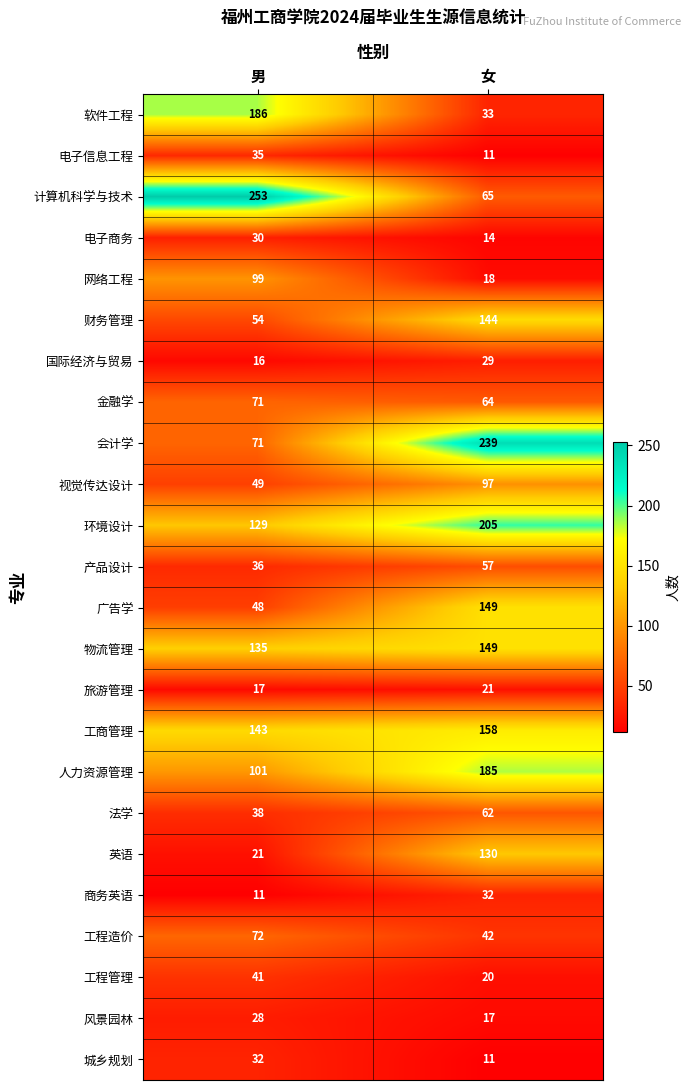

Is it true that 风景园林 equals 17 at 女?

True